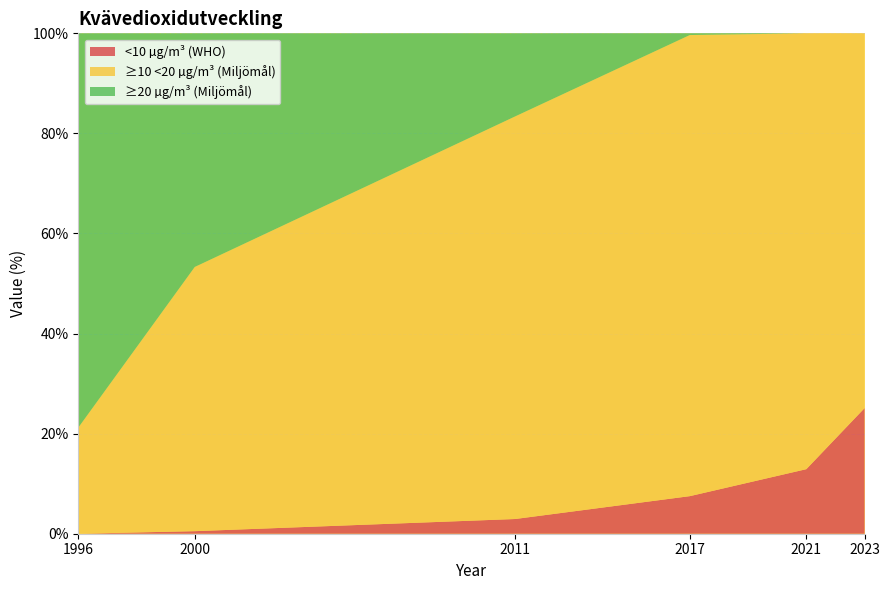

Reading left to right, list all the values displayed in this chart.

<10 µg/m³ (WHO): 1996=0.0	2000=0.5	2011=2.9	2017=7.5	2021=12.9	2023=25.1
≥10 <20 µg/m³ (Miljömål): 1996=21.2	2000=52.8	2011=80.5	2017=92.2	2021=87.1	2023=74.9
≥20 µg/m³ (Miljömål): 1996=78.8	2000=46.7	2011=16.6	2017=0.3	2021=0.0	2023=0.0